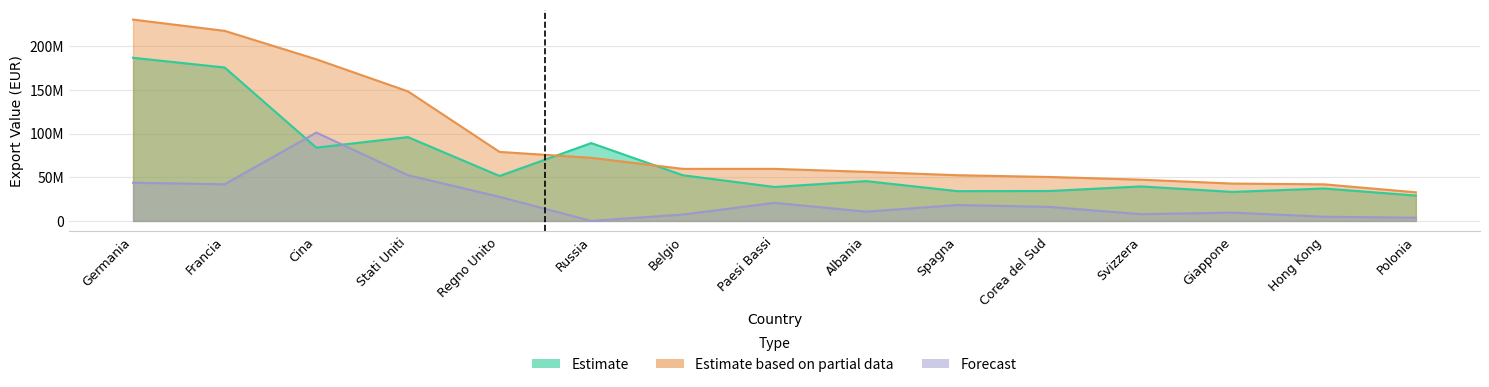

Reading right to left, transcribe all the data shown in this chart.

Estimate: Polonia=29011852	Hong Kong=37088751	Giappone=33171865	Svizzera=39451992	Corea del Sud=34235785	Spagna=34045907	Albania=45526630	Paesi Bassi=38840881	Belgio=52265988	Russia=89036410	Regno Unito=51401752	Stati Uniti=95889214	Cina=83833938	Francia=175486700	Germania=186626131
Estimate based on partial data: Polonia=32712001	Hong Kong=41853666	Giappone=42718226	Svizzera=47159176	Corea del Sud=50279637	Spagna=52264246	Albania=56127691	Paesi Bassi=59543796	Belgio=59549499	Russia=72195005	Regno Unito=78941712	Stati Uniti=148187796	Cina=184885790	Francia=217413035	Germania=230320676
Forecast: Polonia=3700149	Hong Kong=4764915	Giappone=9546361	Svizzera=7707184	Corea del Sud=16043852	Spagna=18218339	Albania=10601061	Paesi Bassi=20702915	Belgio=7283511	Russia=0	Regno Unito=27539960	Stati Uniti=52298582	Cina=101051852	Francia=41926335	Germania=43694545